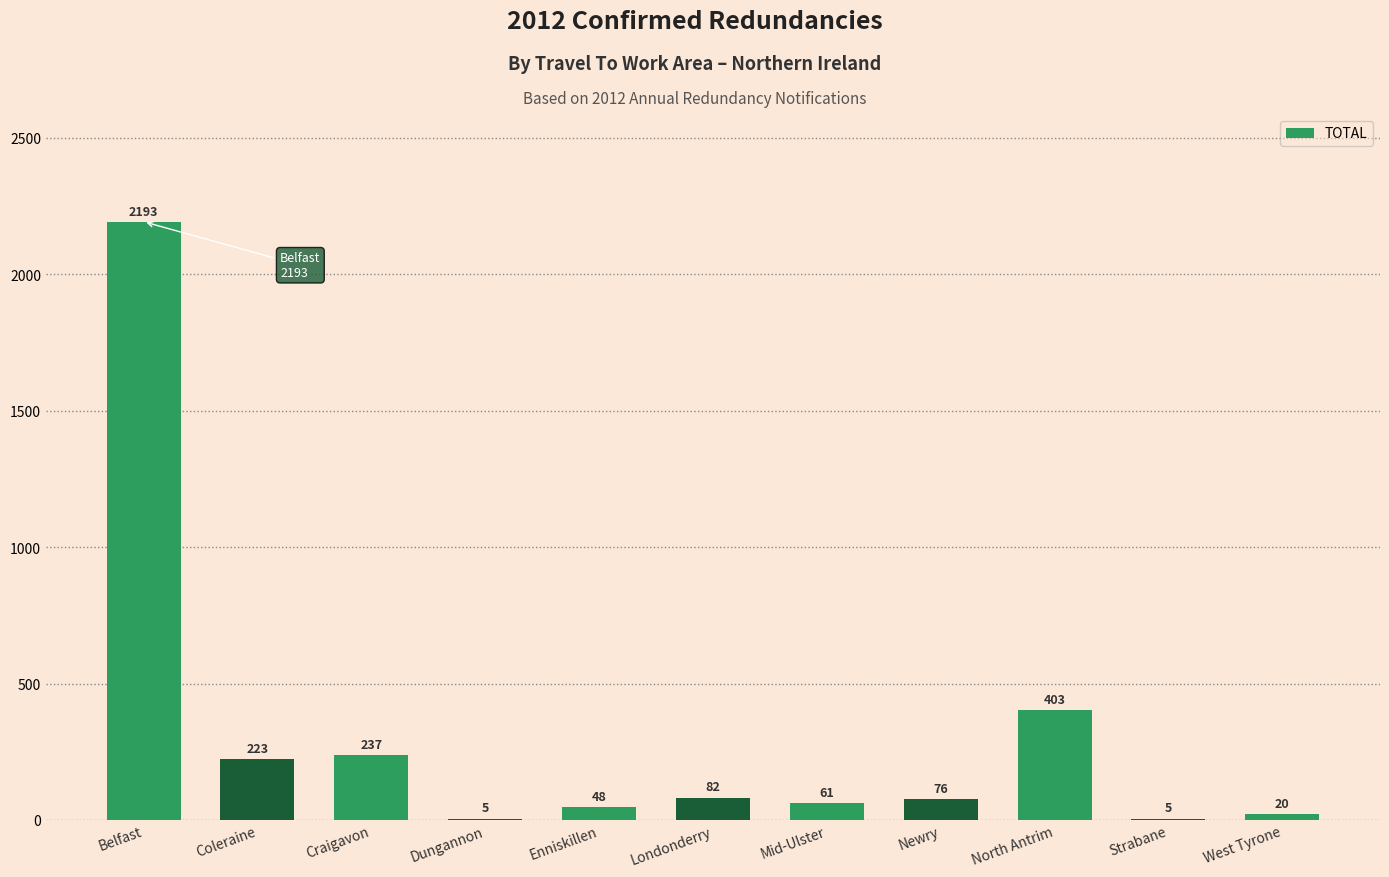

Where is the data nearest to the value 1099?

North Antrim